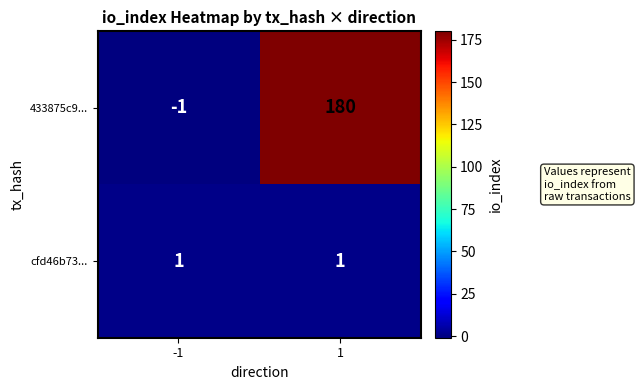

Reading right to left, extract all data points from this chart.

433875c9...: 1=180	-1=-1
cfd46b73...: 1=1	-1=1